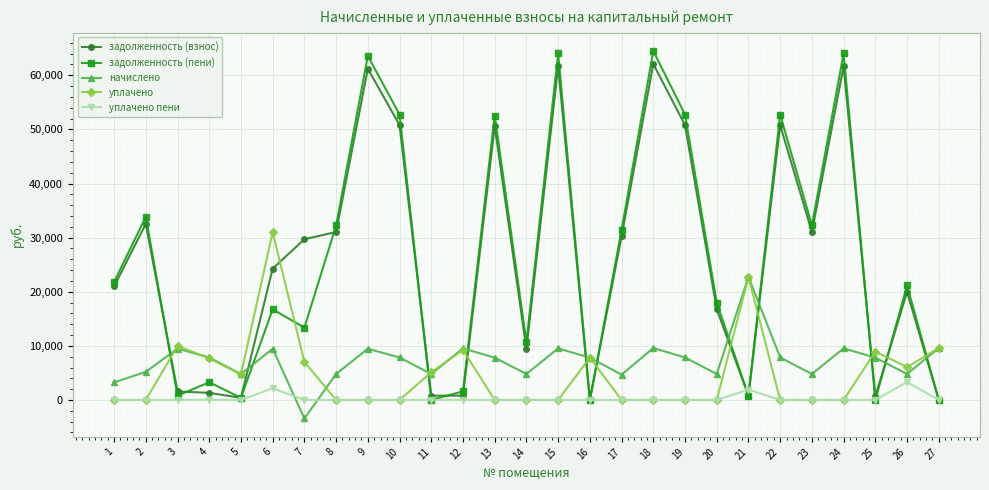

In задолженность (пени), how many points are higher than both neighbors (excluding endpoints)?

10